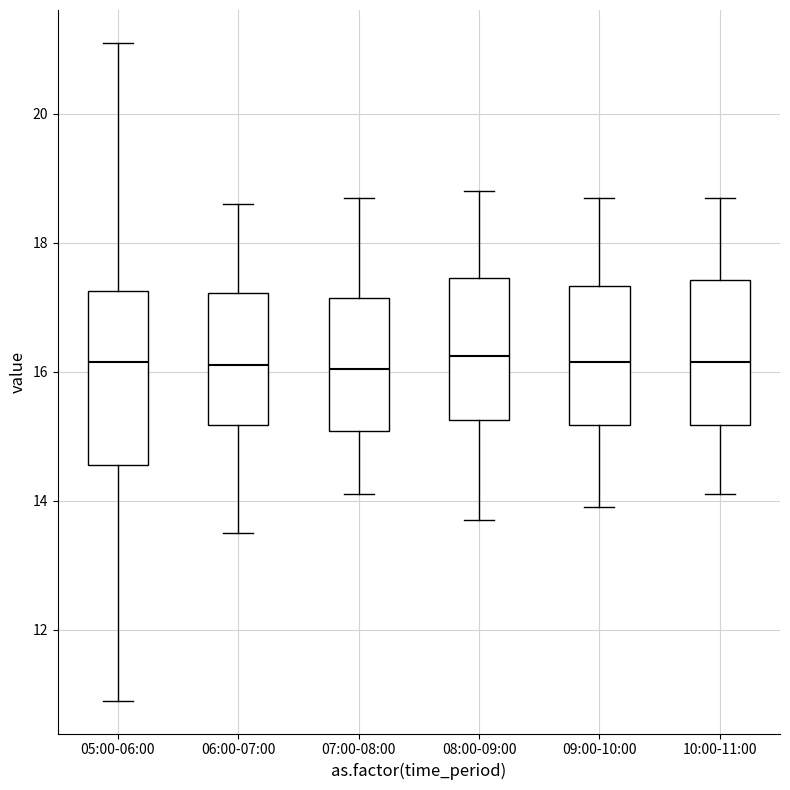

Where does the lower whisker of the box for 08:00-09:00 end on the y-axis? The values are not printed on the chart, so give them approximately, as read against the axis.

13.8